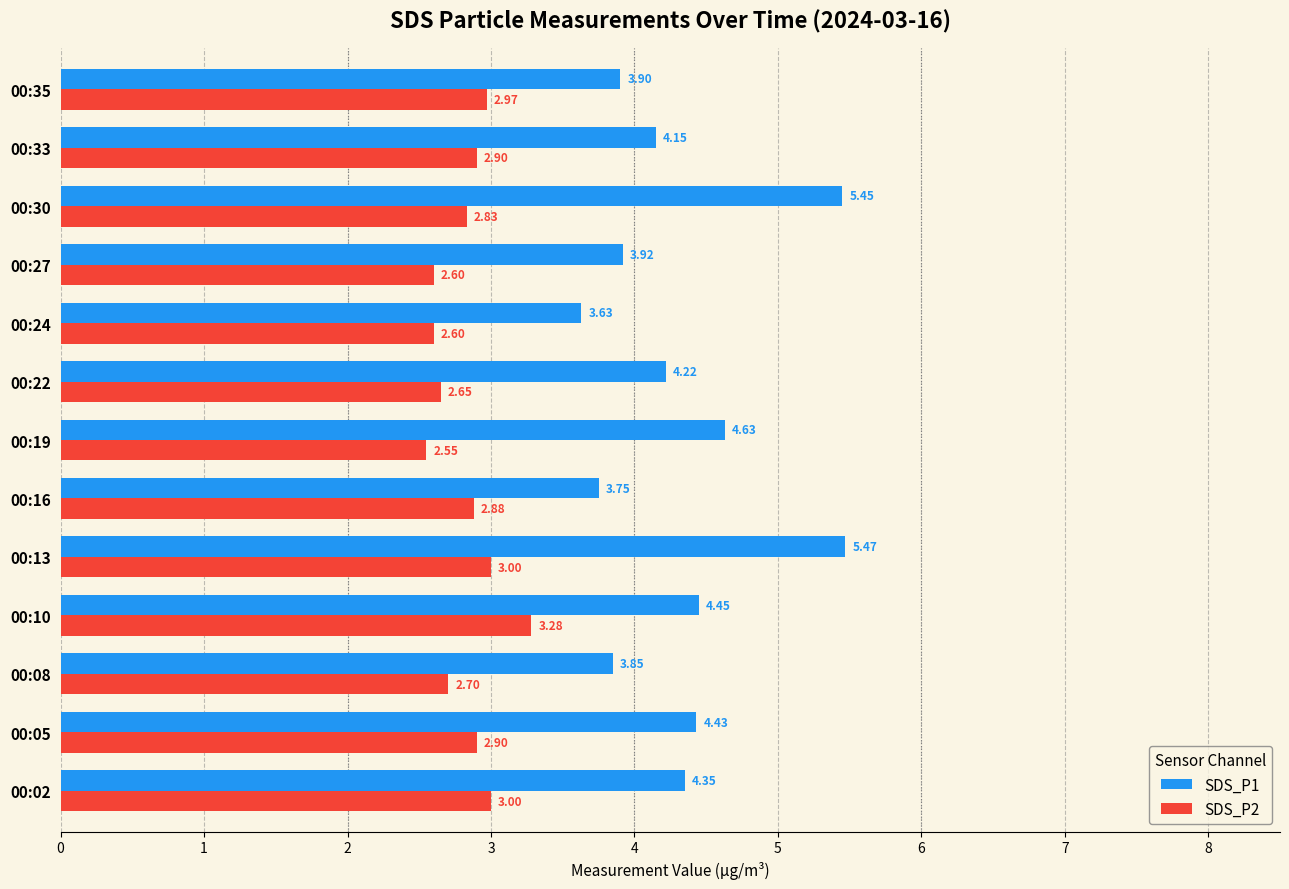

What is the sum of the SDS_P1 values at 00:02 and 00:19?

9.0